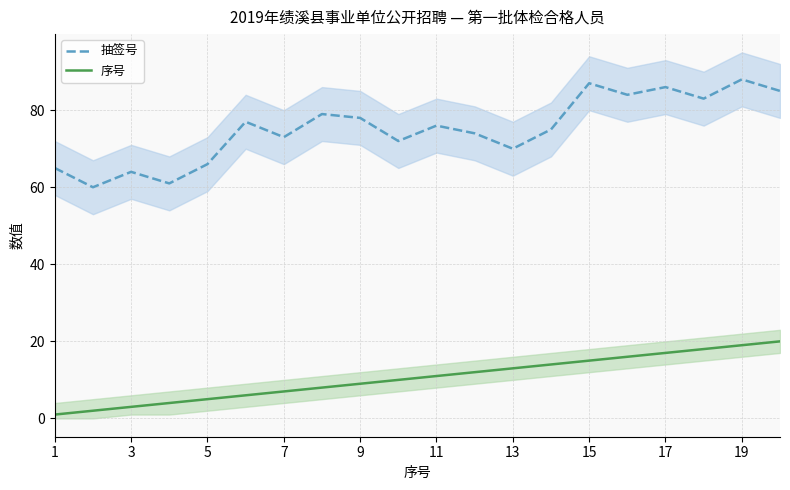

How many data points in 序号 are less than 11?

10